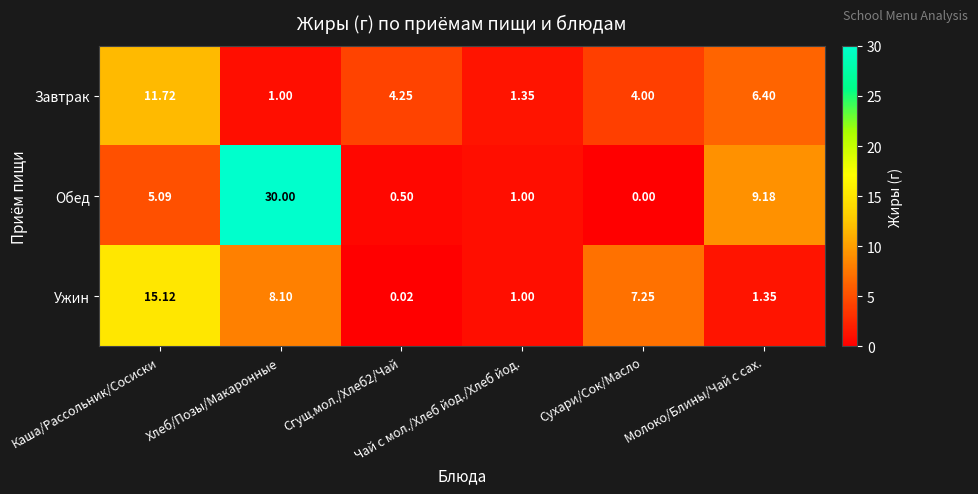

Which series has the largest range (max minus min)?

Обед